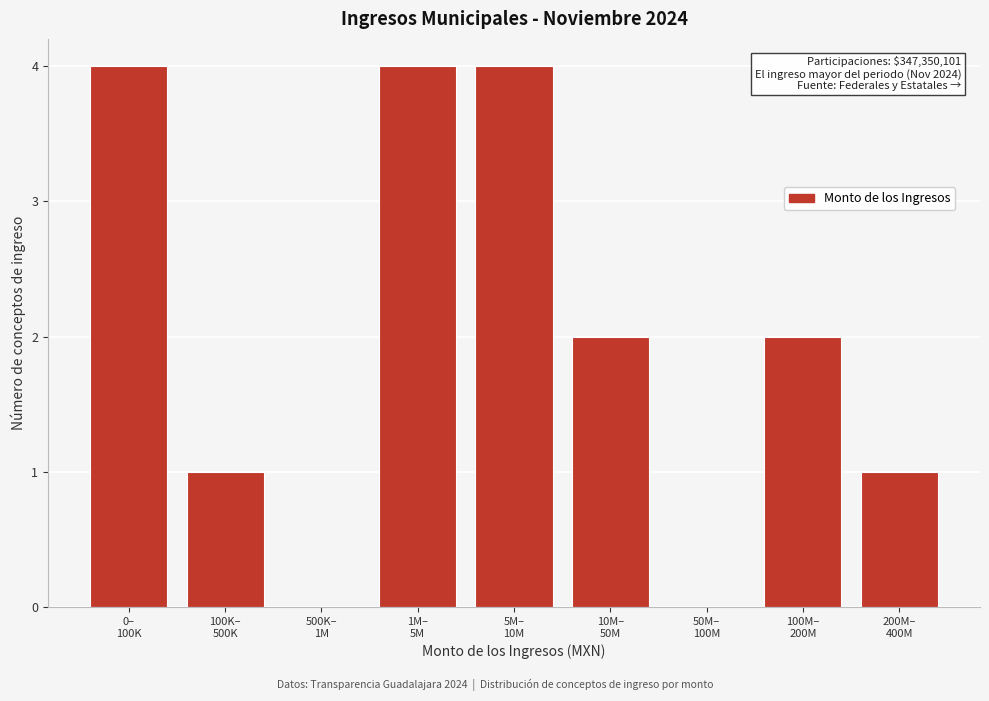

What is the sum of all values?

18